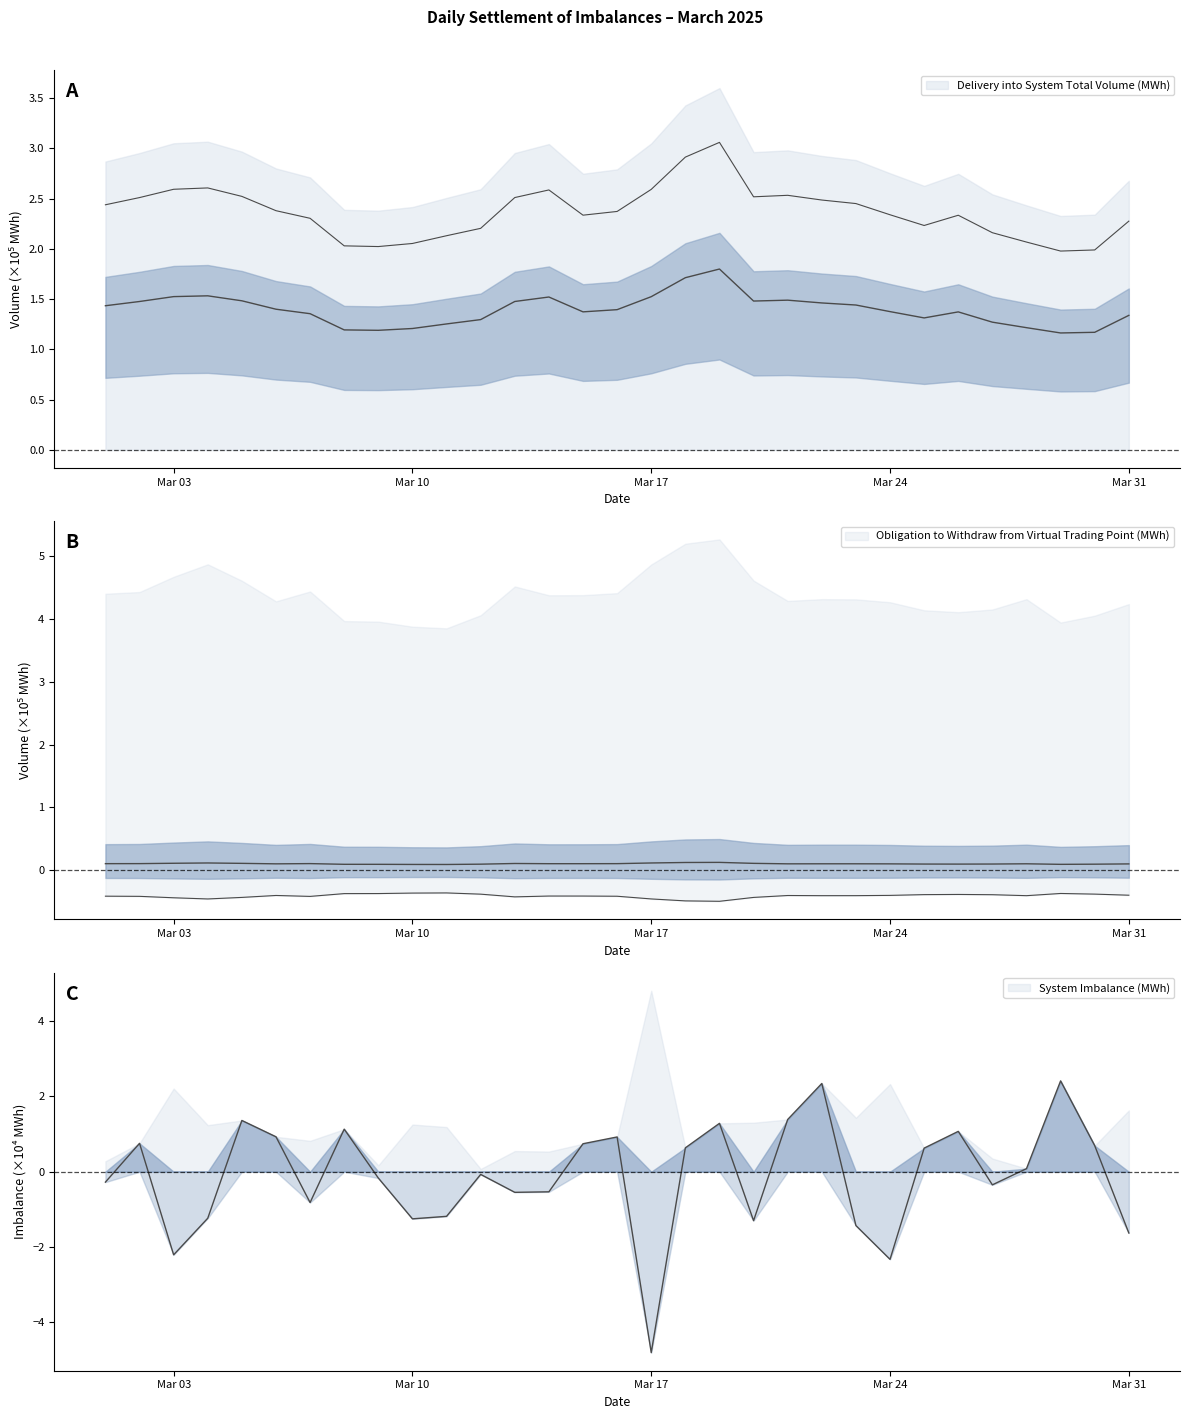

Where is the first local maximum for Delivery into System Total Volume (MWh)?

2025-03-04